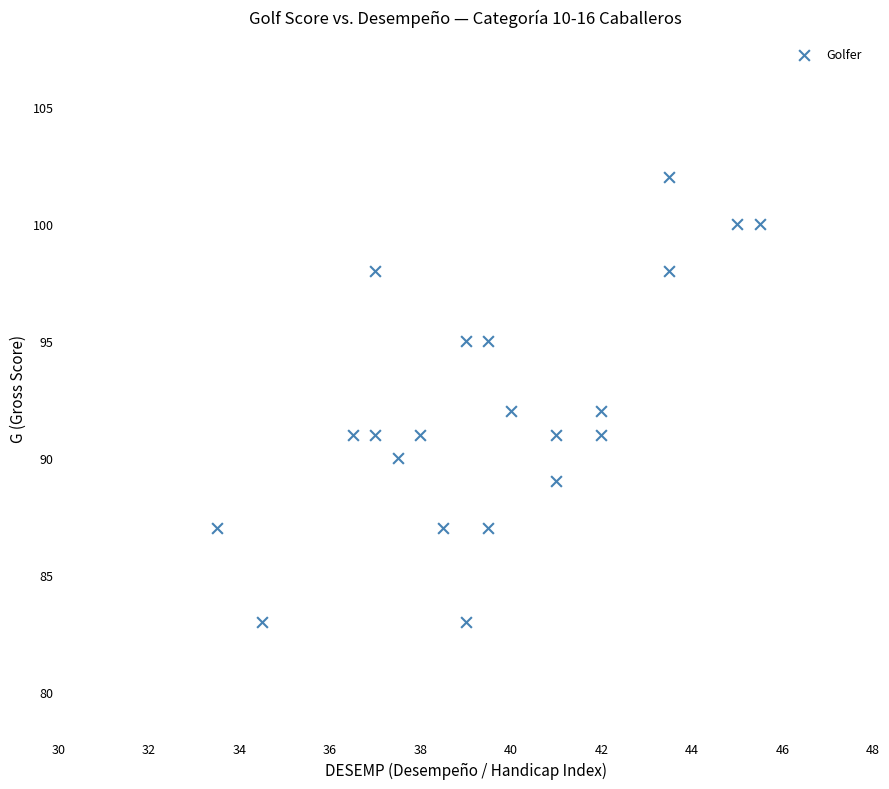

What is the range of Y values (max minus min)?

19